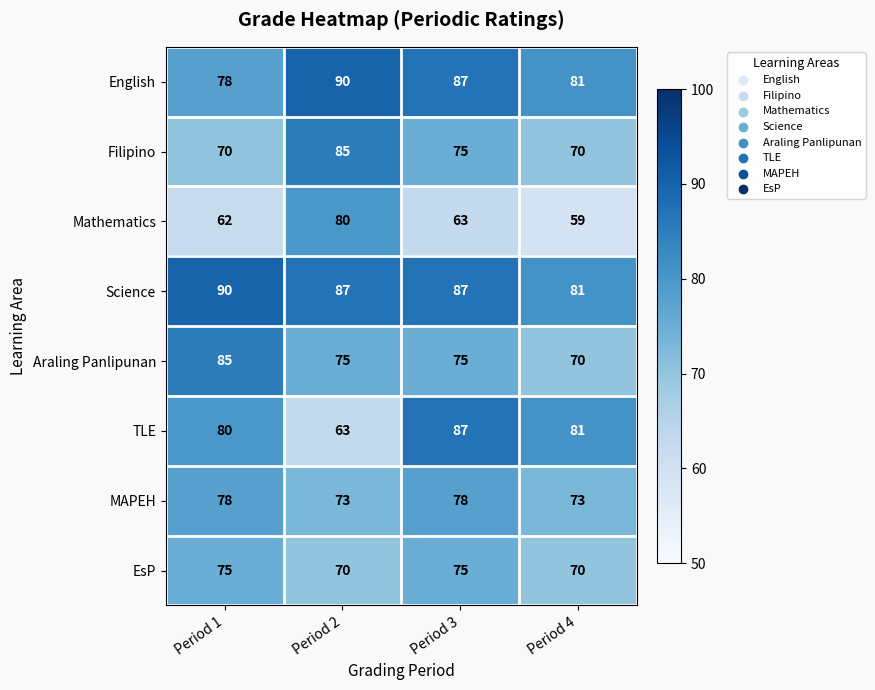

True or false: English has a value of 122 at Period 2.

False